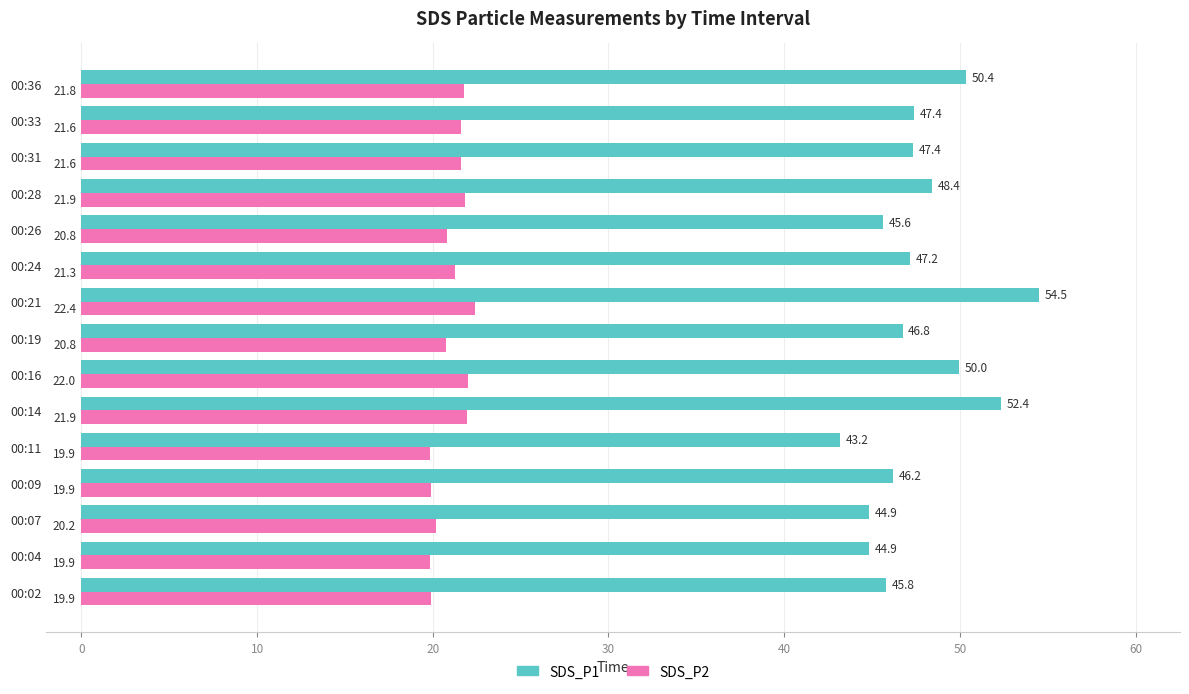

What are all the series names shown in the legend?

SDS_P1, SDS_P2